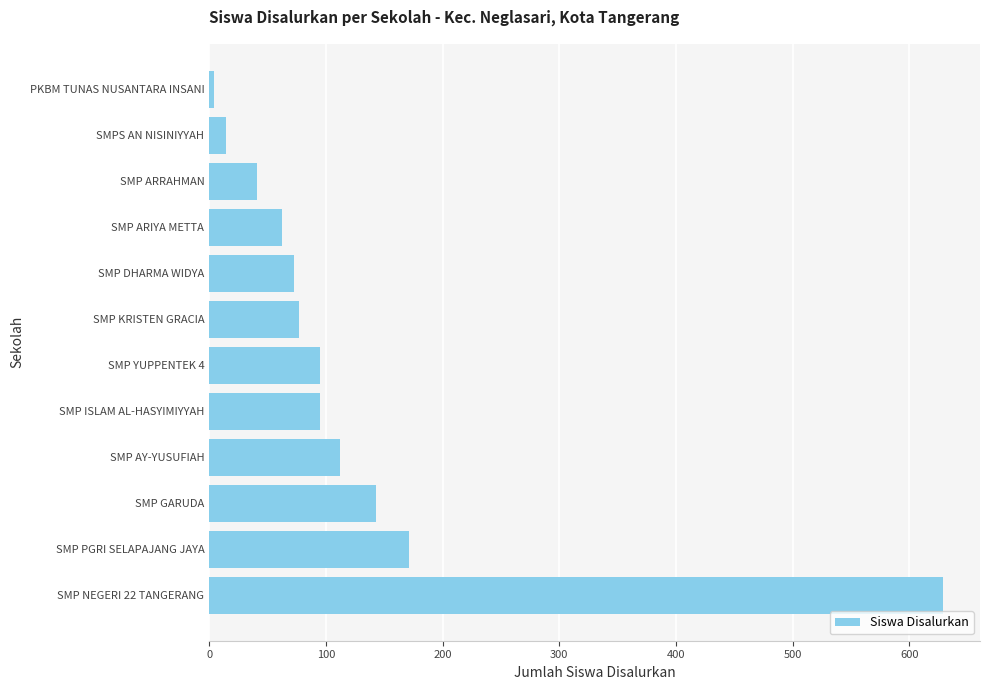

How many distinct data groups are displayed?

1